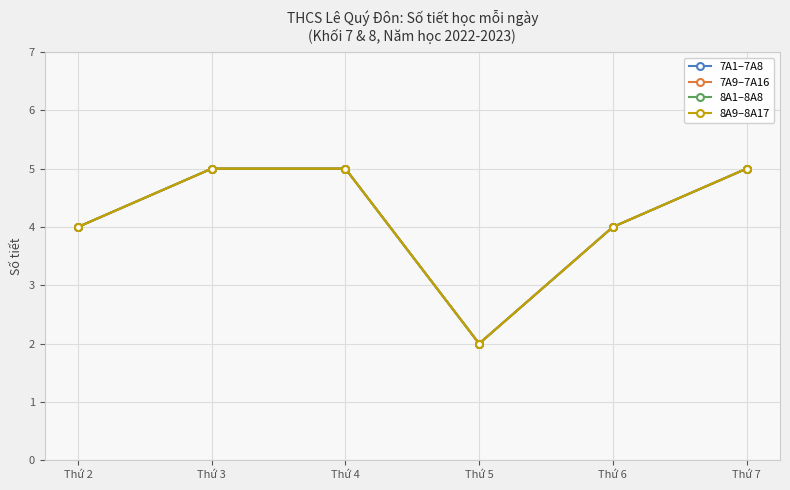

Is this an area chart (filled region under the line)?

No